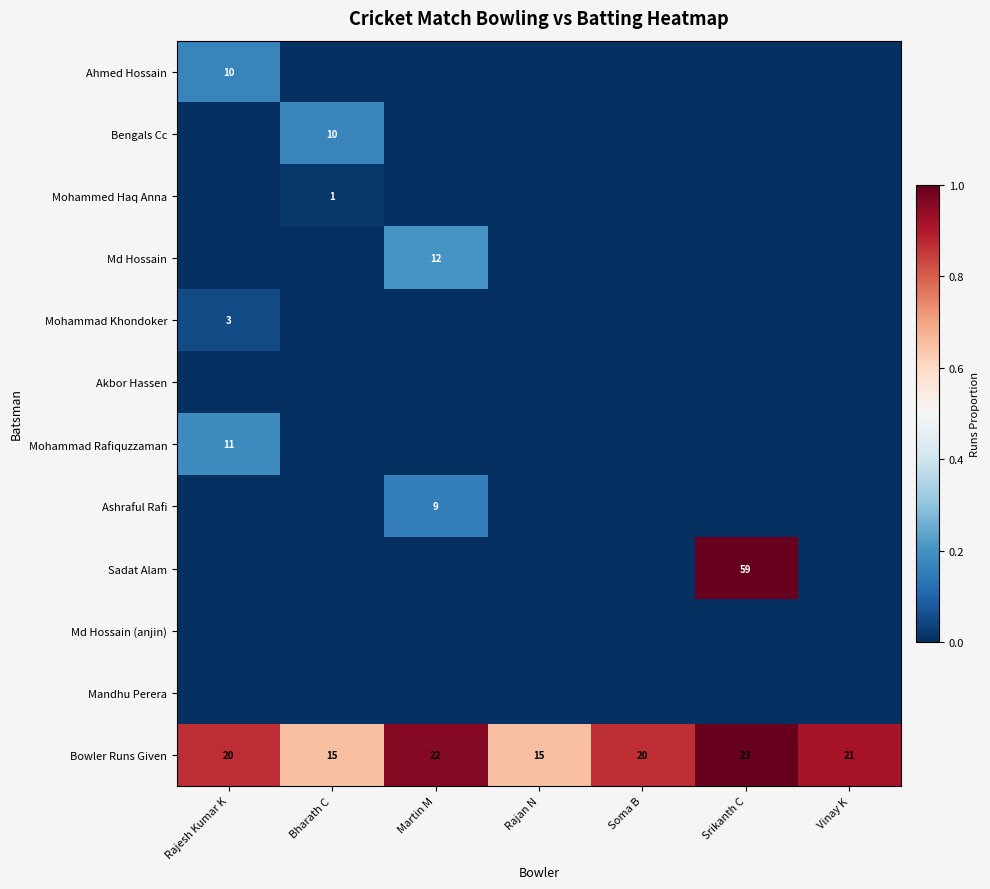

What is the average value of the Bowler Runs Given series?

19